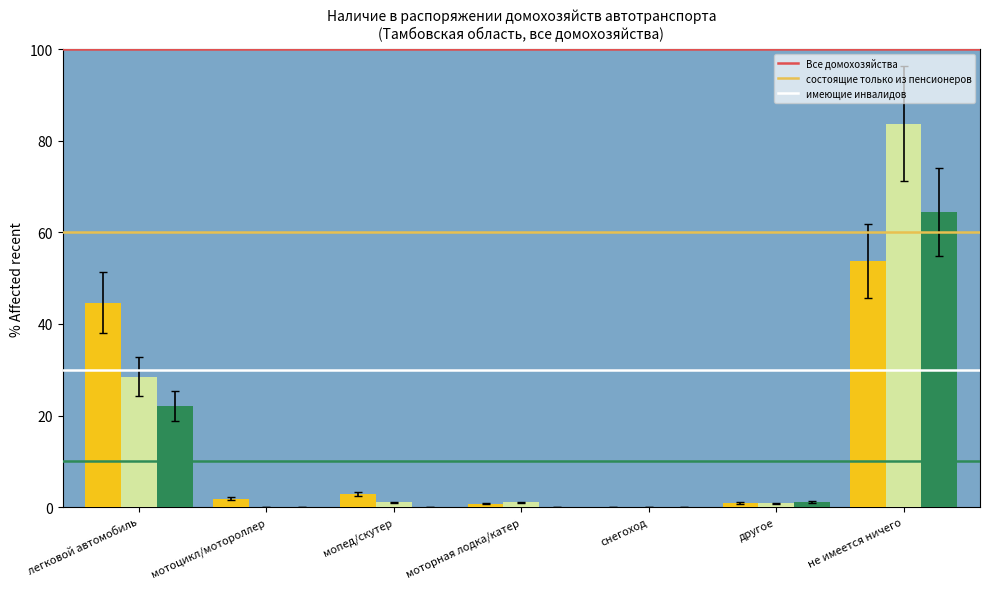

What is the total value across all series at мопед/скутер?

4.0